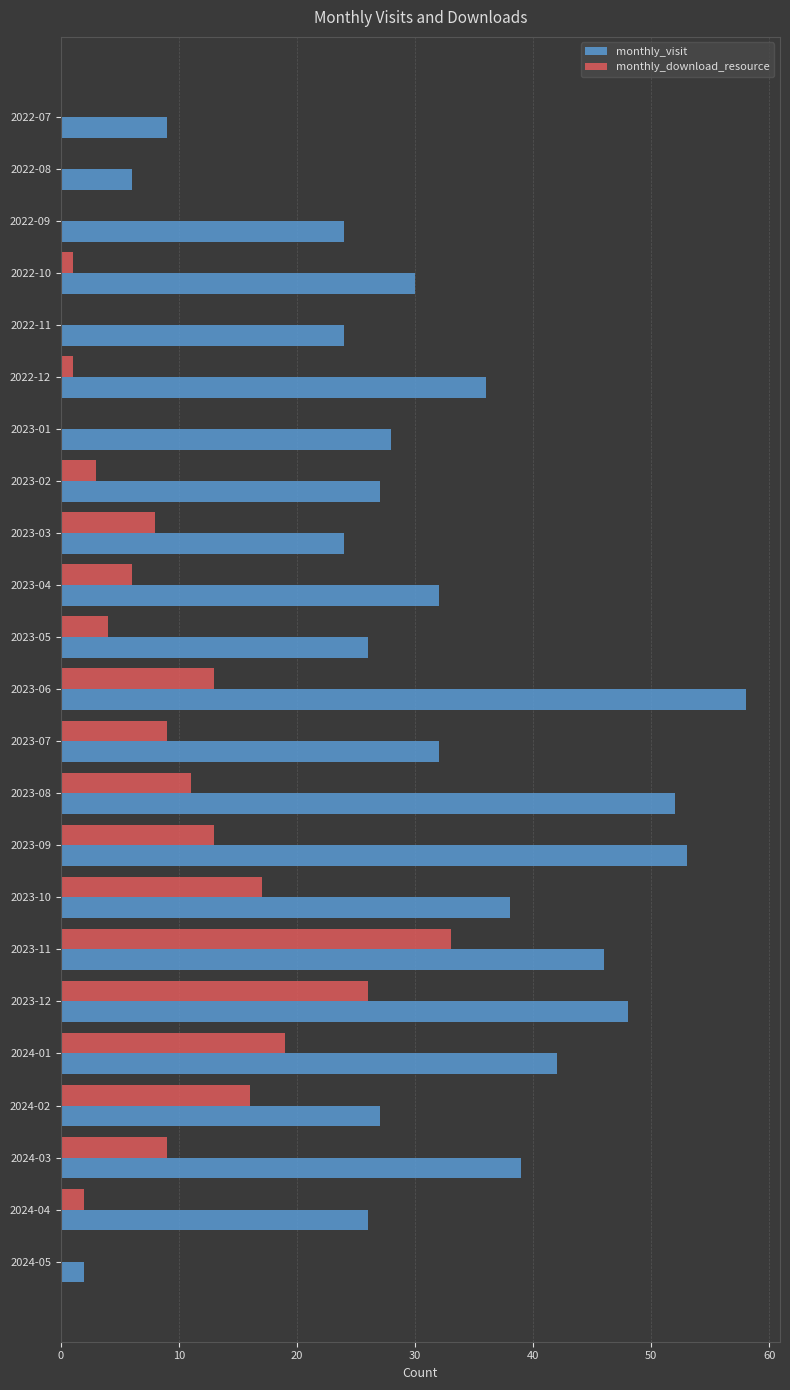

Which series changed the most between 2023-01 and 2023-11?

monthly_download_resource